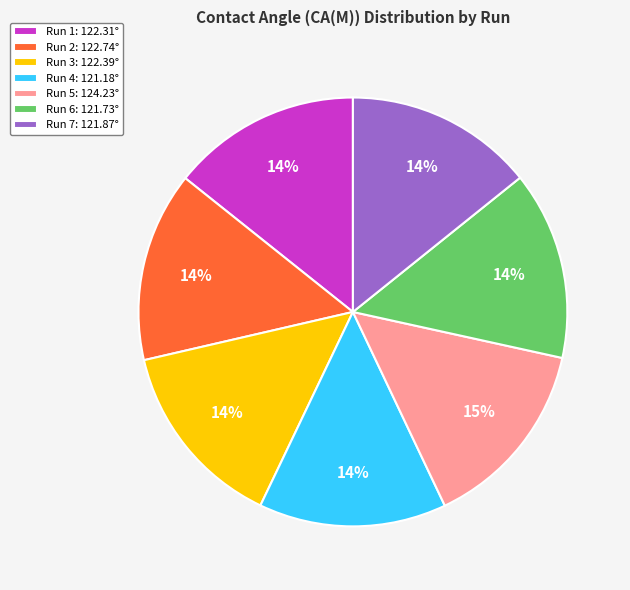

What percentage is the Run 1: 122.31° slice, to the nearest percent?

14%